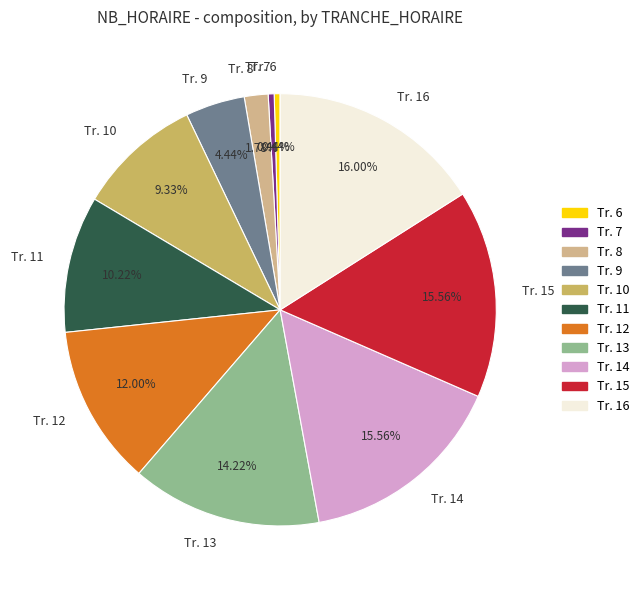

Combined, do Tr. 6 and Tr. 14 account for over 50%?

No